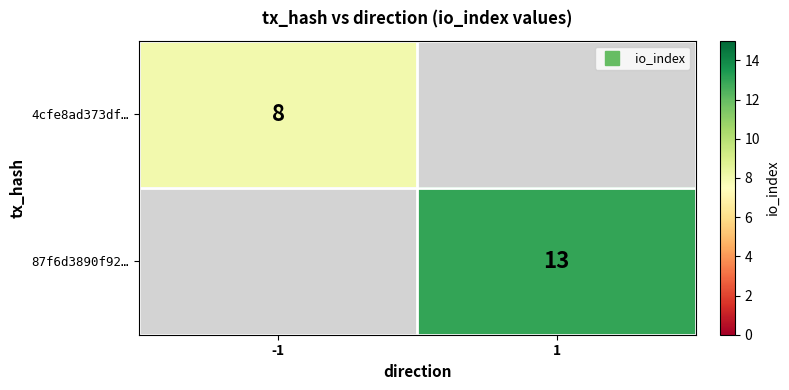

Which series has the widest spread of values?

4cfe8ad373df…